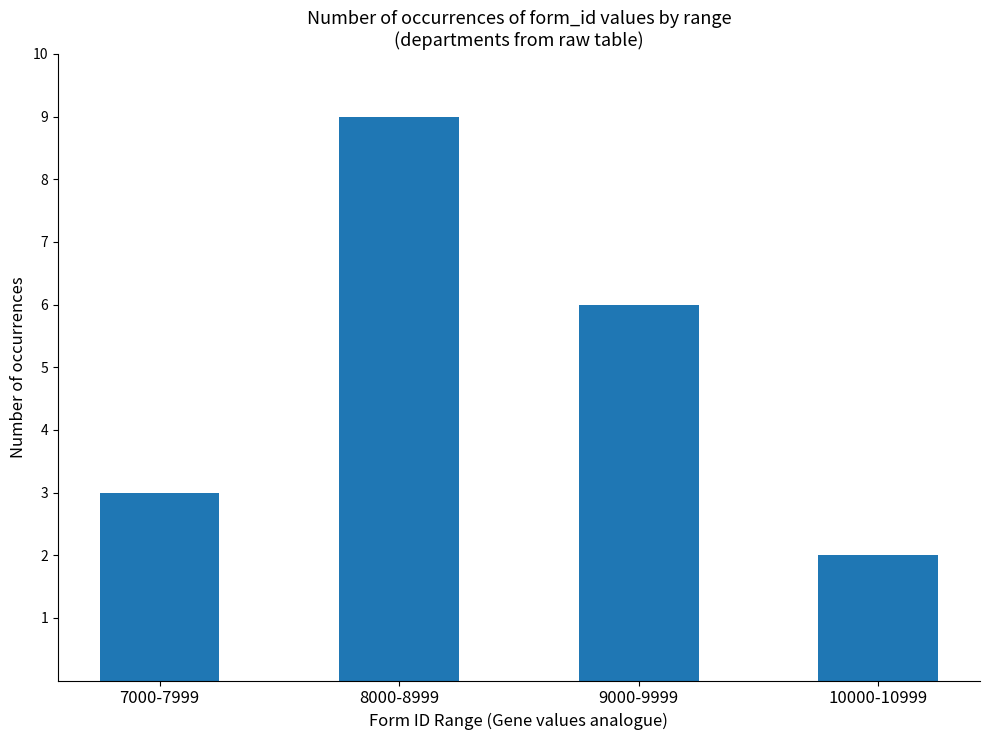

What is the label of the 4th bar from the right?

7000-7999